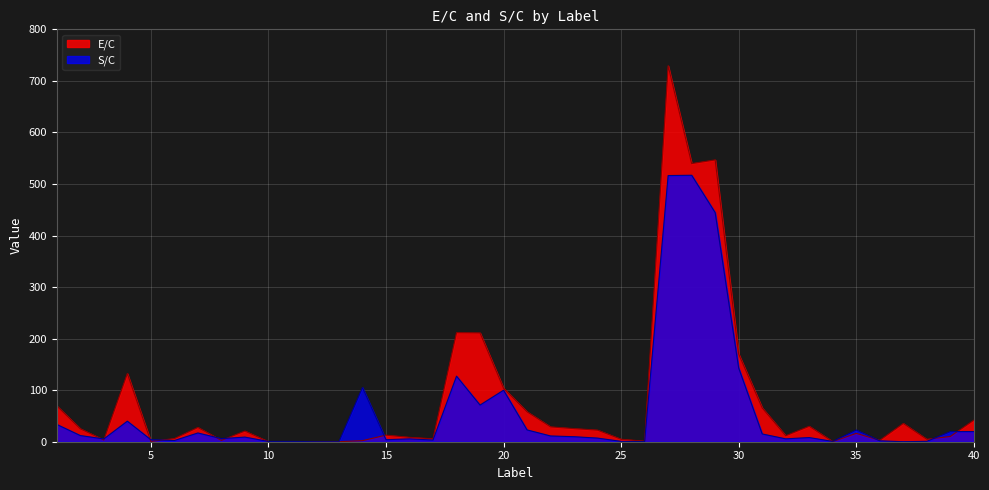

How many data points does each series have?

40